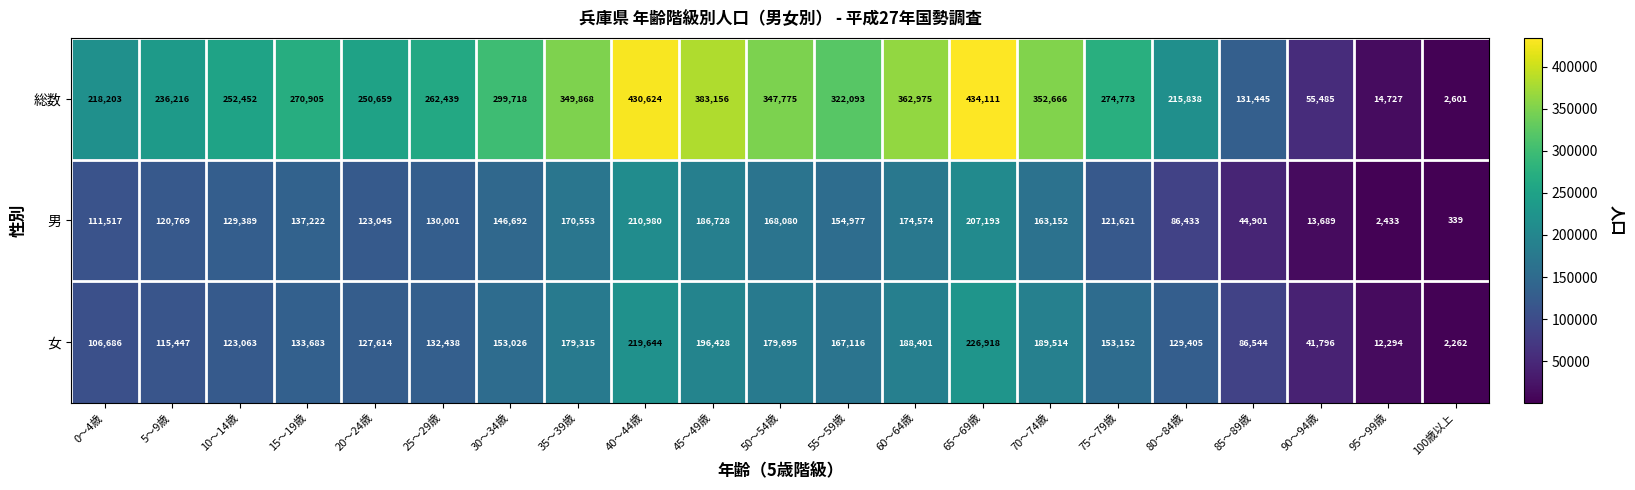

Is it true that 女 equals 115447 at 5～9歳?

True